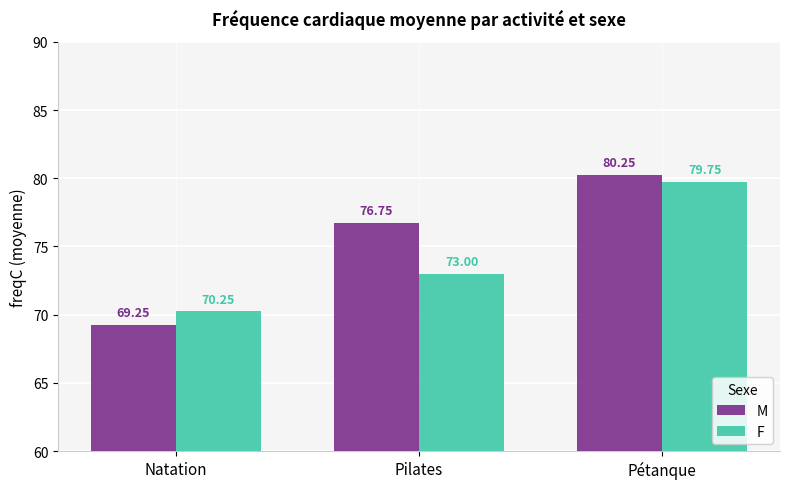

Between Natation and Pétanque, which series saw the biggest shift?

M